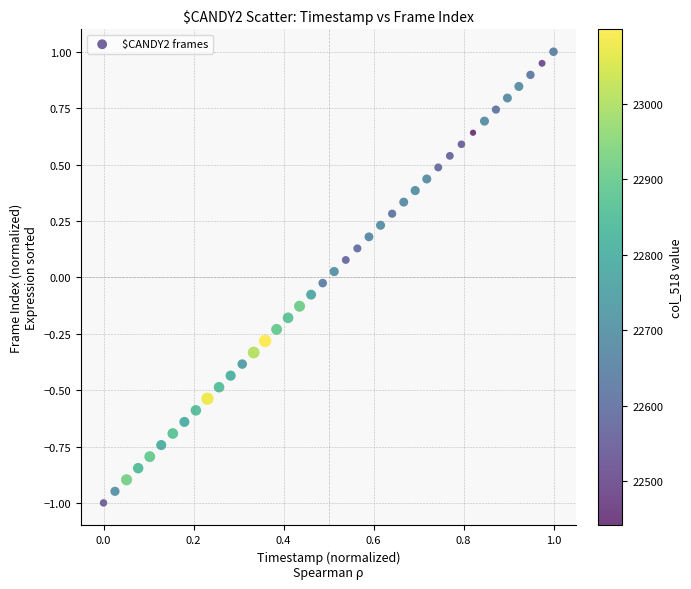

What is the range of X values (max minus min)?

1.0